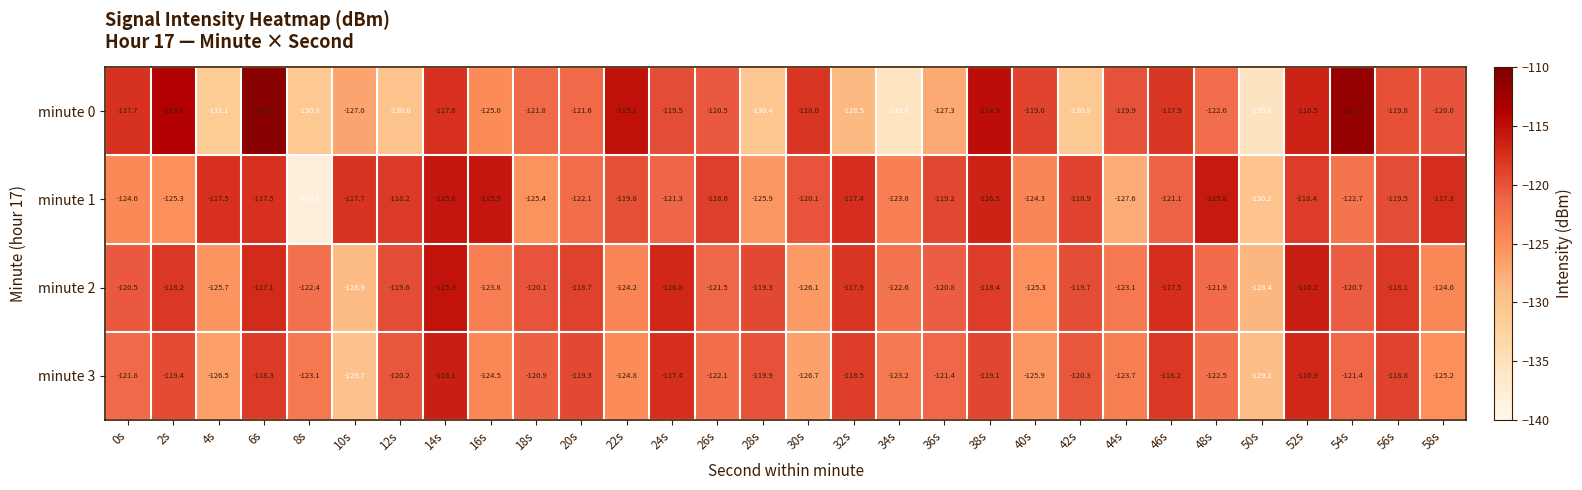

Rank the series by their maximum value, from highest to lowest.

minute 0, minute 2, minute 1, minute 3